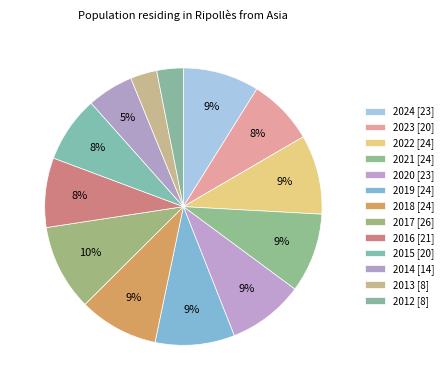

Which category has the biggest portion of the pie?

2017